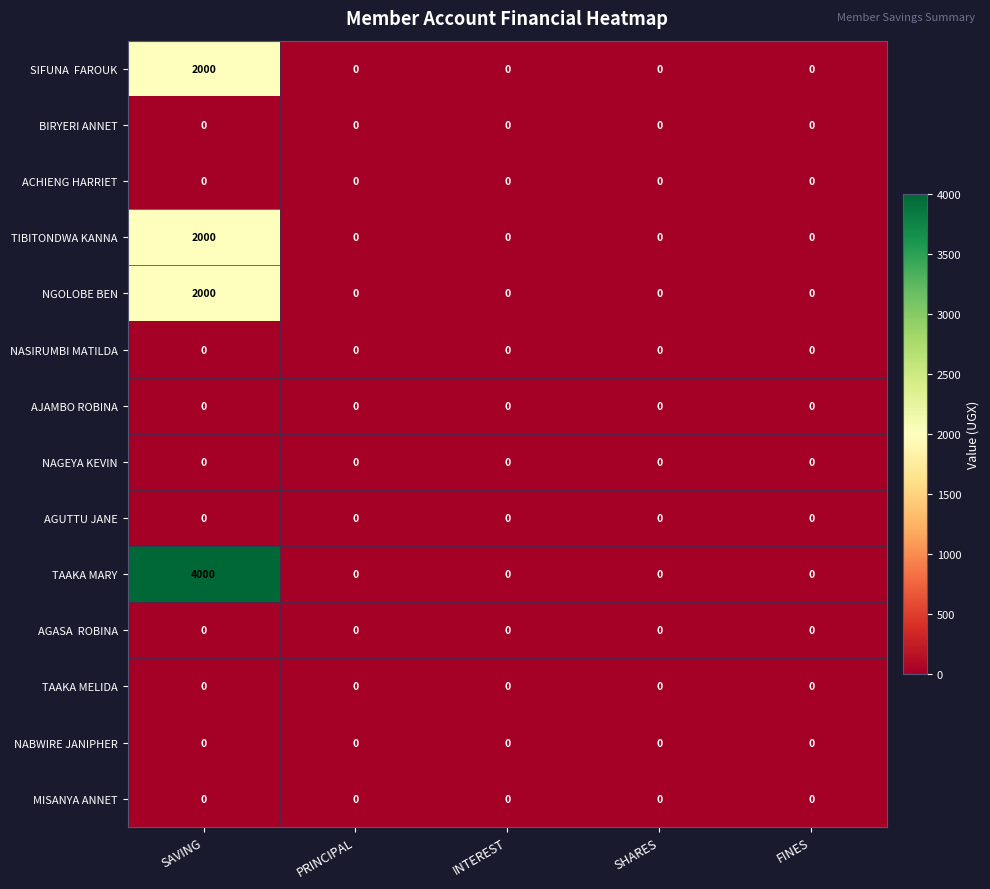

Is it true that TIBITONDWA KANNA equals 0 at INTEREST?

True